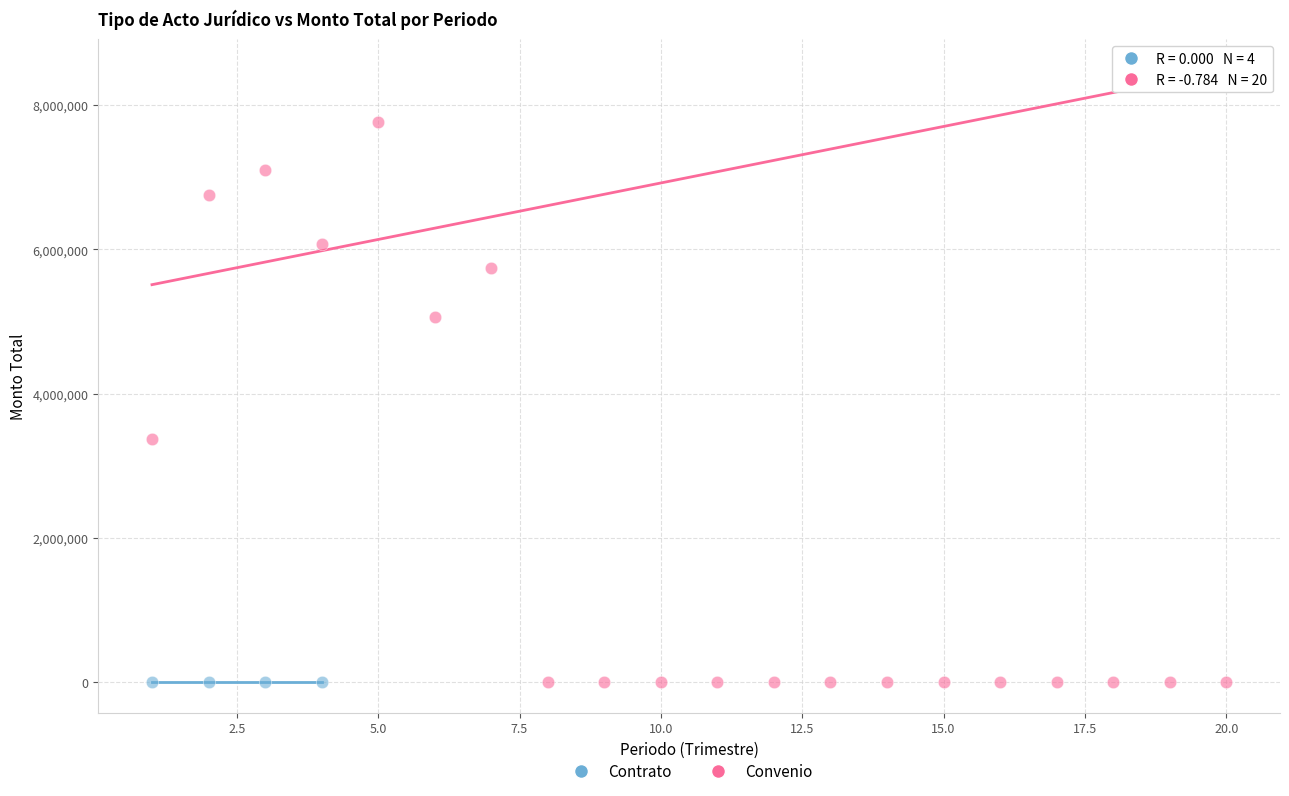

Which series reaches the maximum Y coordinate?

Convenio